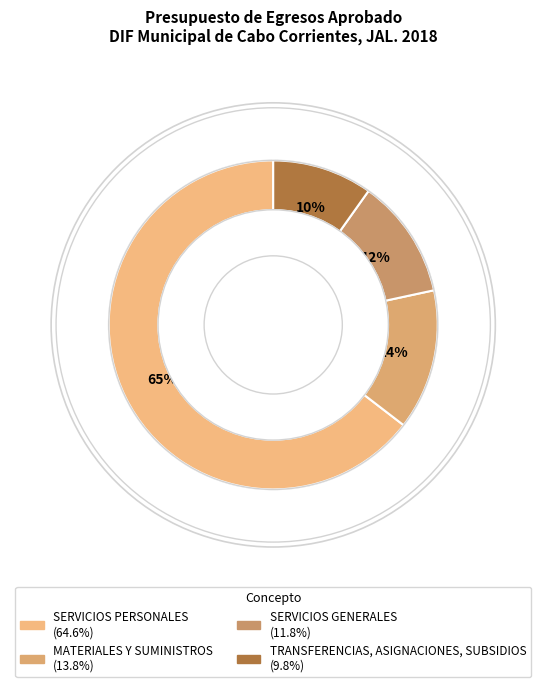

Approximately how many times larger is the value at TRANSFERENCIAS, ASIGNACIONES, SUBSIDIOS compared to MATERIALES Y SUMINISTROS?

0.7